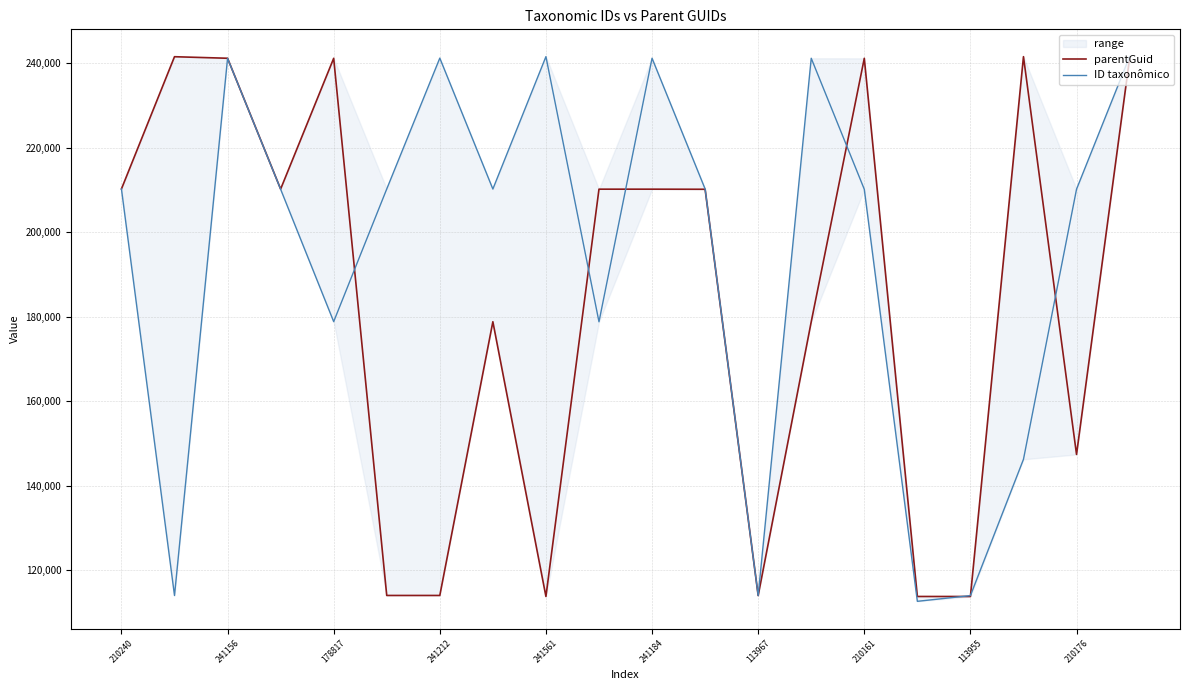

True or false: ID taxonômico has more than 1 interior local peaks.

True